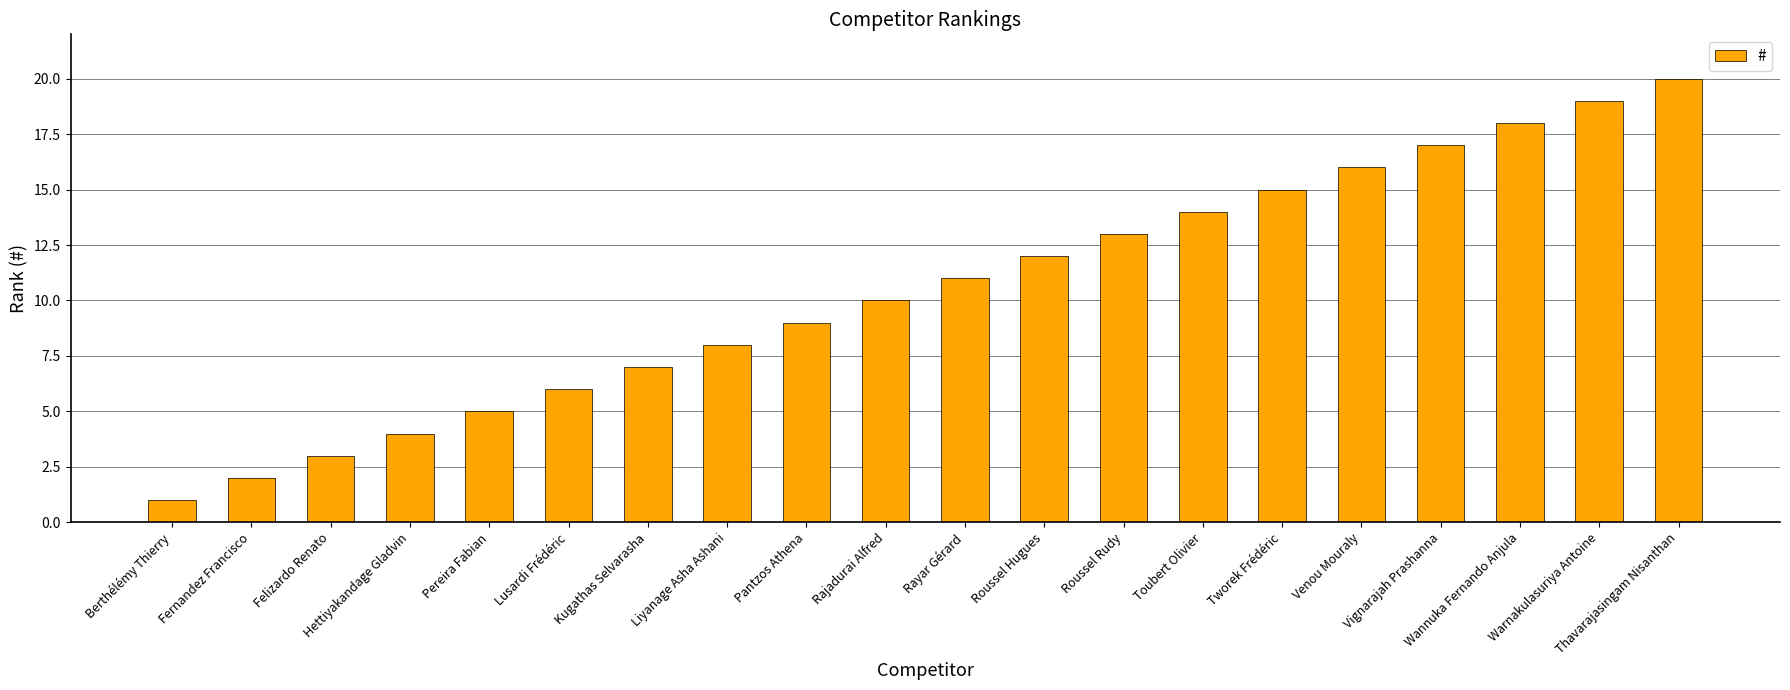

Rank the categories by value from lowest to highest.

Berthélémy Thierry, Fernandez Francisco, Felizardo Renato, Hettiyakandage Gladvin, Pereira Fabian, Lusardi Frédéric, Kugathas Selvarasha, Liyanage Asha Ashani, Pantzos Athena, Rajadurai Alfred, Rayar Gérard, Roussel Hugues, Roussel Rudy, Toubert Olivier, Tworek Frédéric, Venou Mouraly, Vignarajah Prashanna, Wannuka Fernando Anjula, Warnakulasuriya Antoine, Thavarajasingam Nisanthan